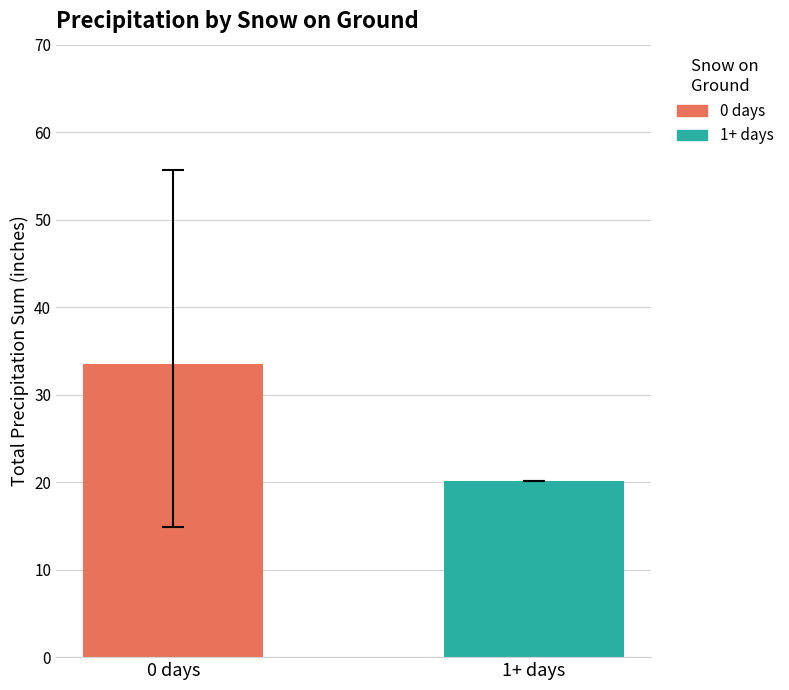

Are the bars horizontal?

No